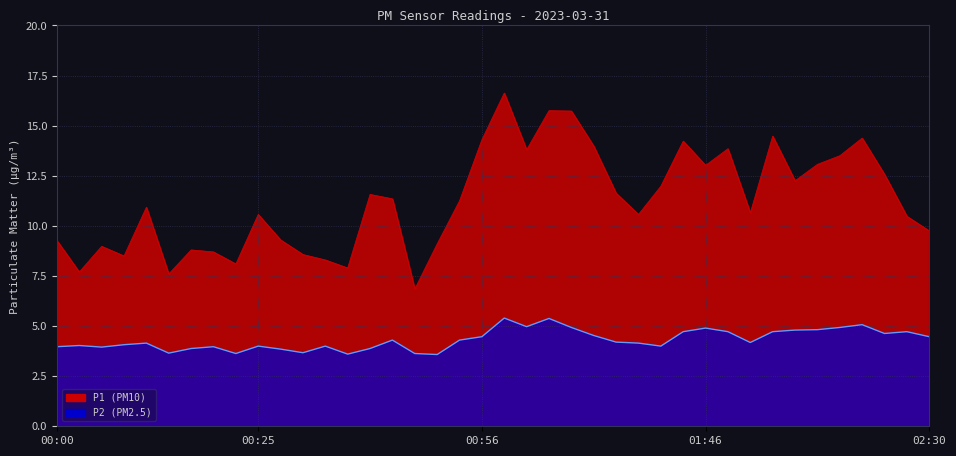

What is the difference between the maximum and minimum values in the P1 series?

9.8